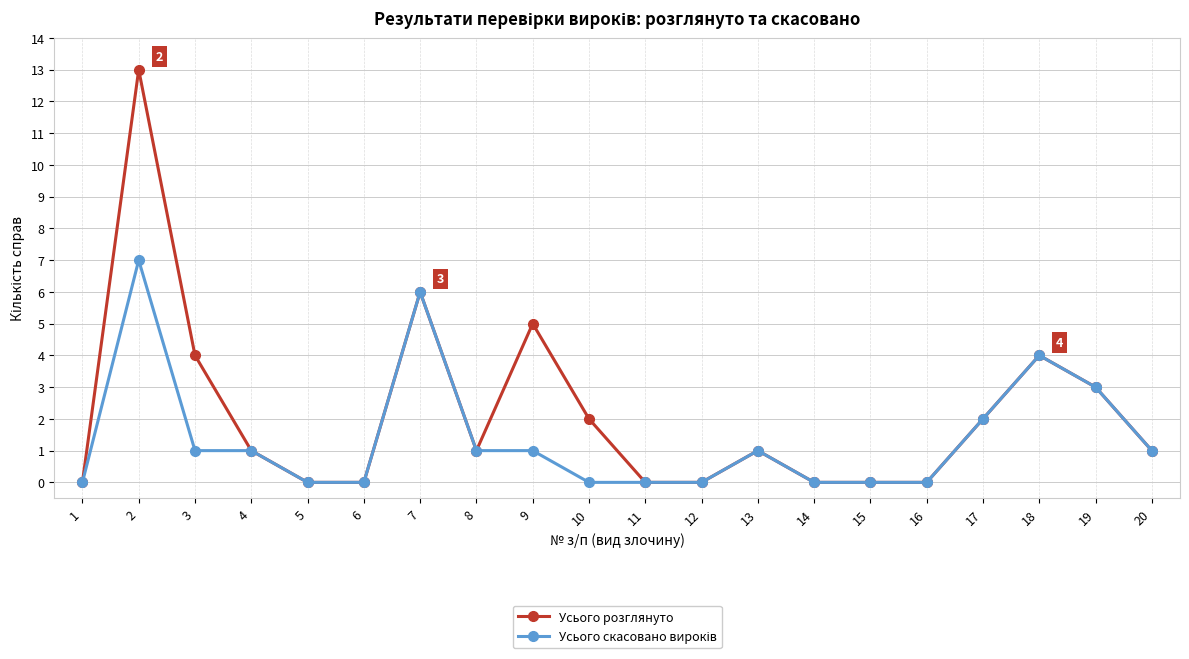

Which series has the largest total across all categories?

Усього розглянуто